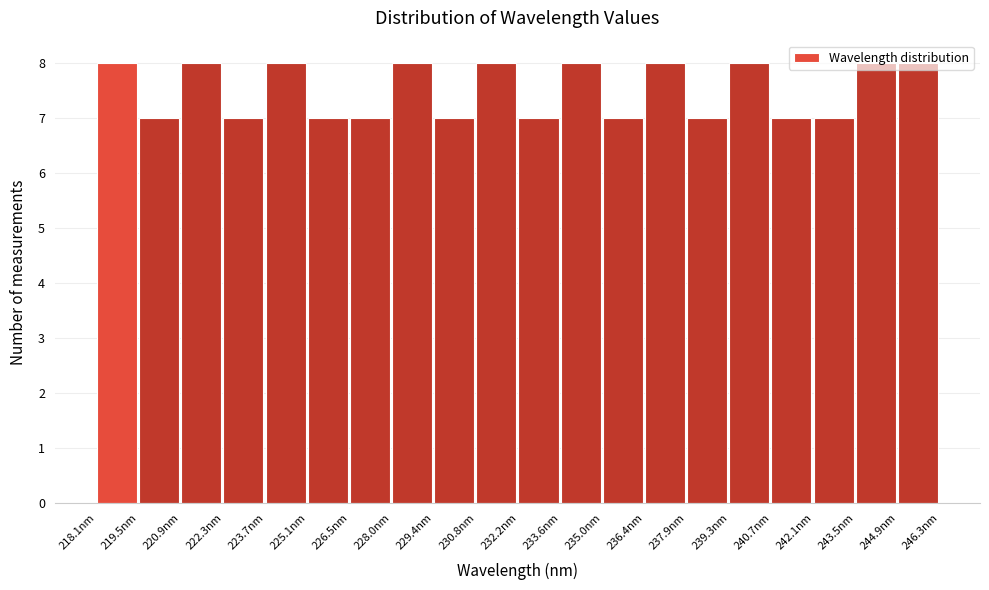

What is the height of the bar covering 219.4 to 220.8 on the x-axis? Neither the bar edges nor the heights are printed on the chart, so give them approximately, as read against the axes.

7